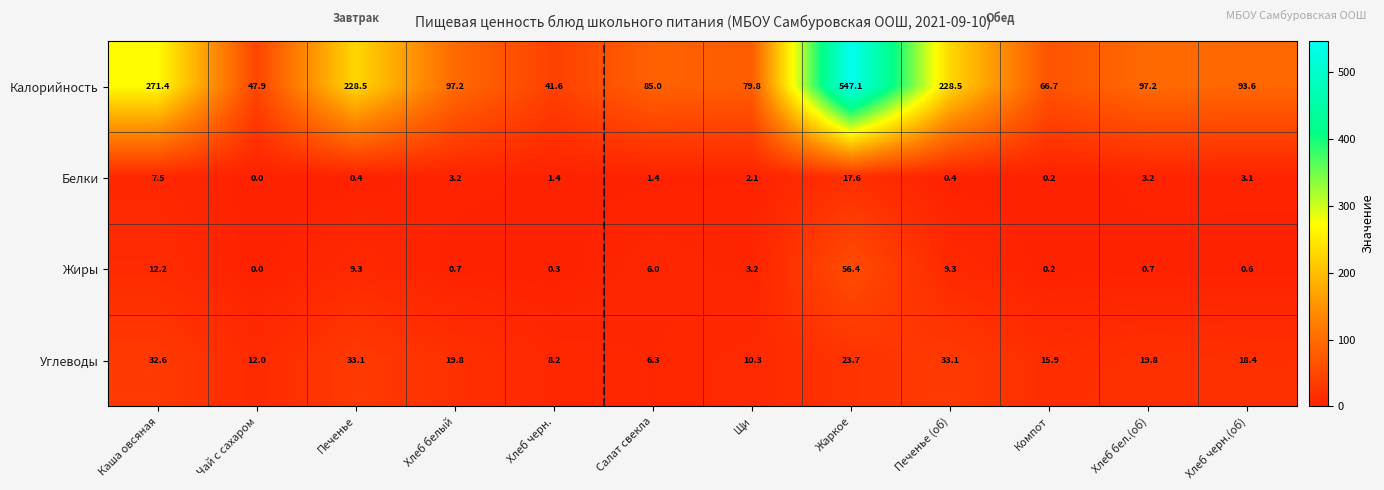

Count the number of data series in this chart.

4